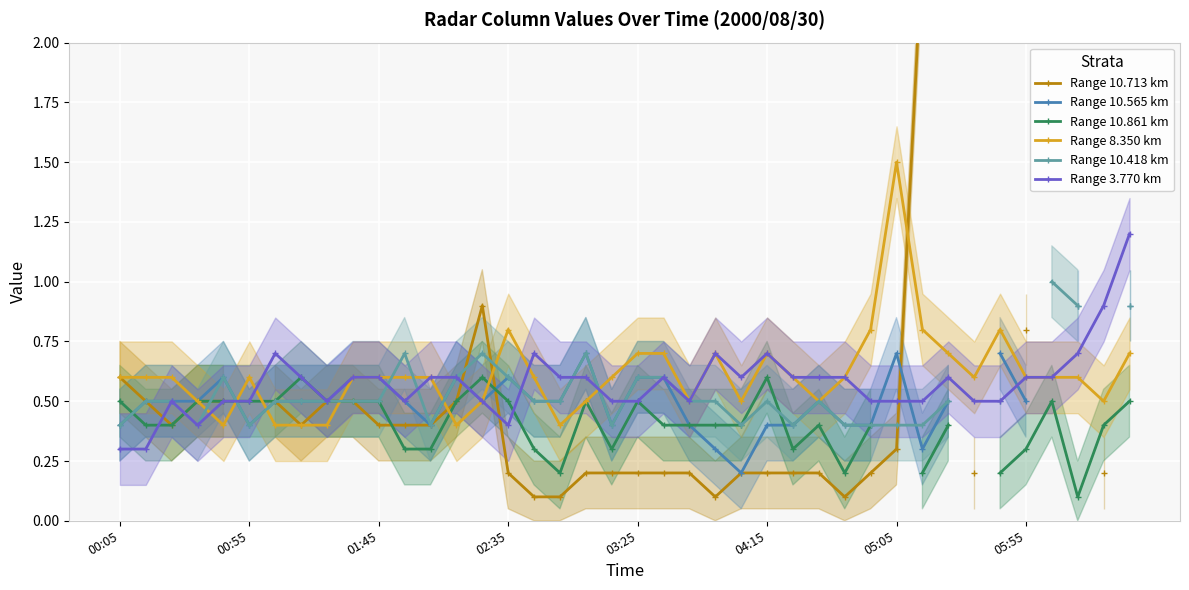

Count the number of categories in the chart.

40